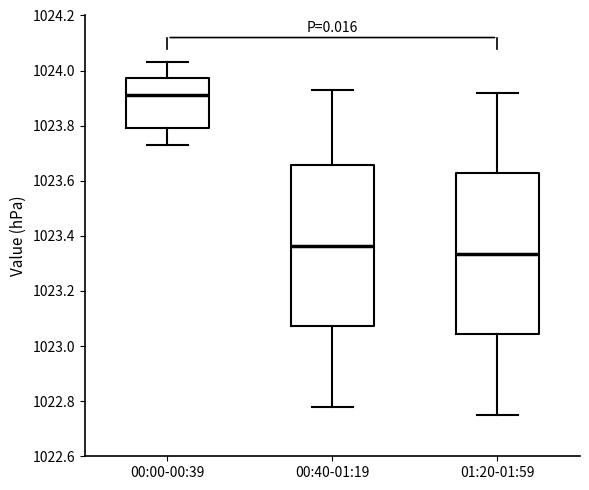

Reading left to right, read every box against the y-axis: the position of its median line, the range the box covers, and the ends of its whiskers. The values are not printed on the chart, so give them approximately, as read against the axis.

00:00-00:39: median 1023.92, box 1023.80 to 1023.98, whiskers 1023.74 to 1024.04
00:40-01:19: median 1023.36, box 1023.08 to 1023.66, whiskers 1022.78 to 1023.94
01:20-01:59: median 1023.34, box 1023.04 to 1023.62, whiskers 1022.76 to 1023.92